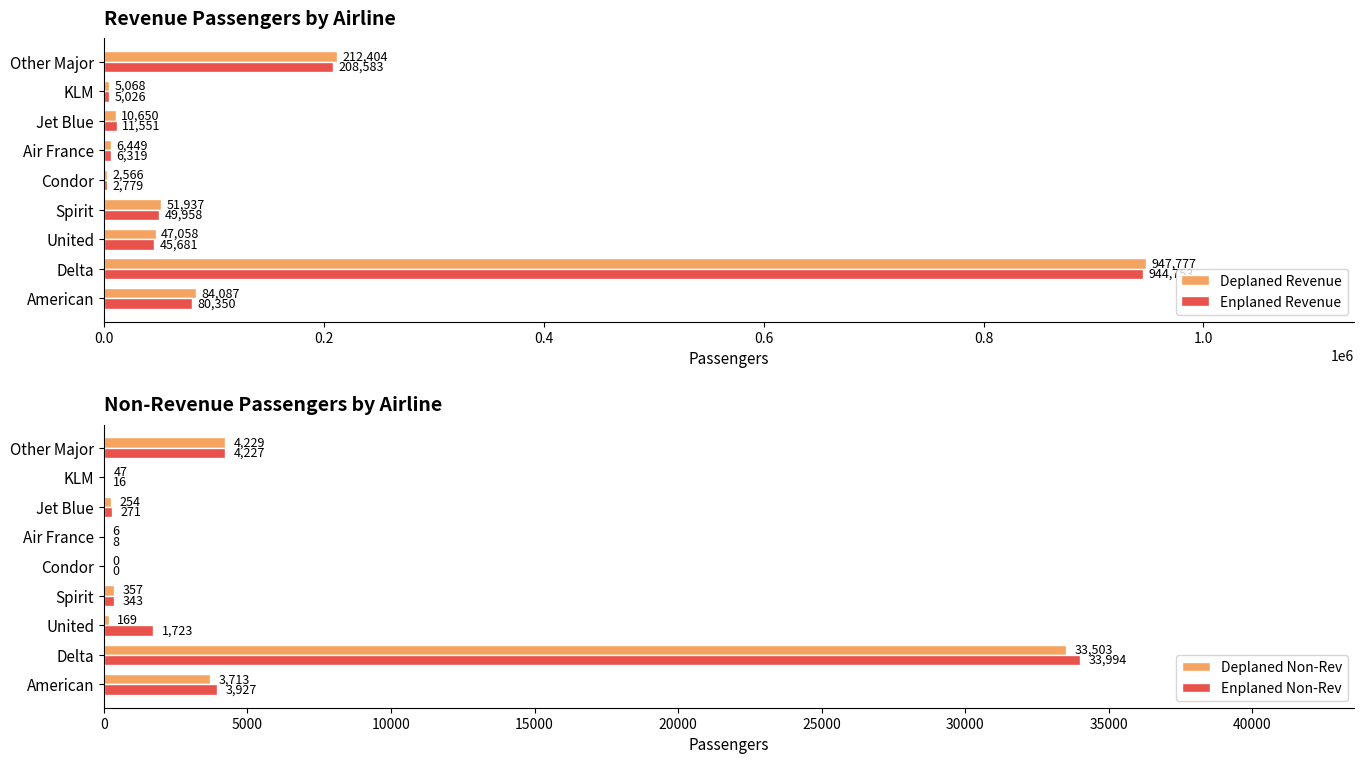

At which label is Deplaned Revenue closest to 475171?

Other Major